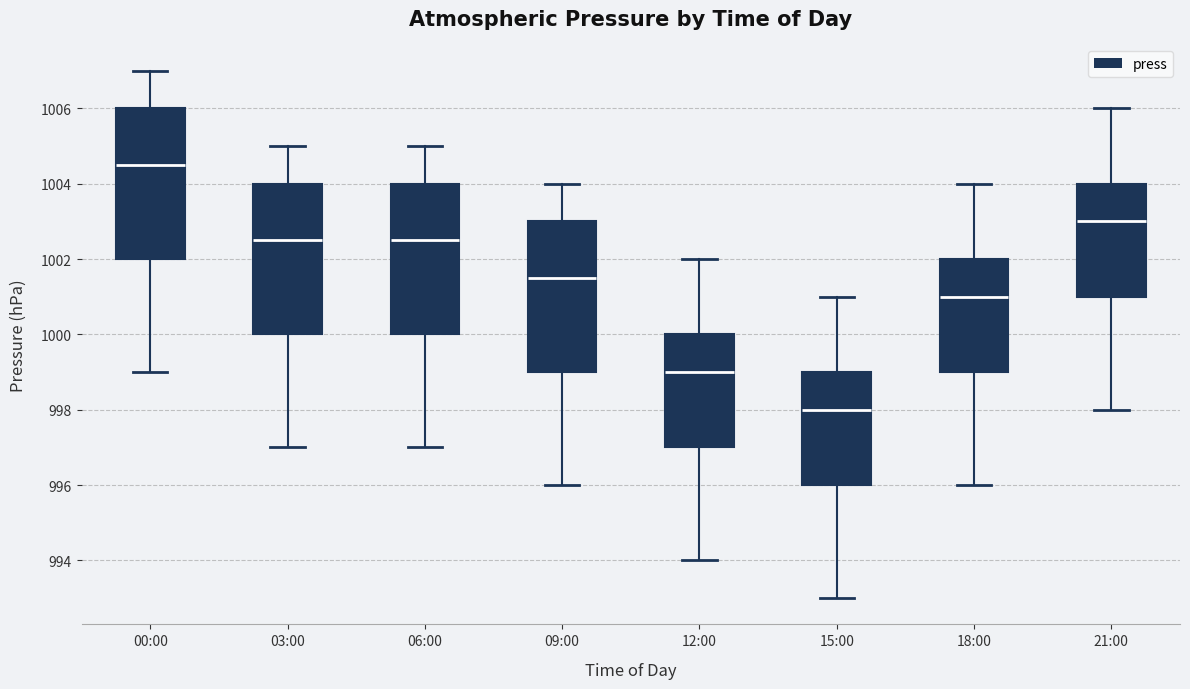

Reading left to right, read every box against the y-axis: the position of its median line, the range the box covers, and the ends of its whiskers. The values are not printed on the chart, so give them approximately, as read against the axis.

00:00: median 1004.6, box 1002.0 to 1006.0, whiskers 999.0 to 1007.0
03:00: median 1002.6, box 1000.0 to 1004.0, whiskers 997.0 to 1005.0
06:00: median 1002.6, box 1000.0 to 1004.0, whiskers 997.0 to 1005.0
09:00: median 1001.6, box 999.0 to 1003.0, whiskers 996.0 to 1004.0
12:00: median 999.0, box 997.0 to 1000.0, whiskers 994.0 to 1002.0
15:00: median 998.0, box 996.0 to 999.0, whiskers 993.0 to 1001.0
18:00: median 1001.0, box 999.0 to 1002.0, whiskers 996.0 to 1004.0
21:00: median 1003.0, box 1001.0 to 1004.0, whiskers 998.0 to 1006.0